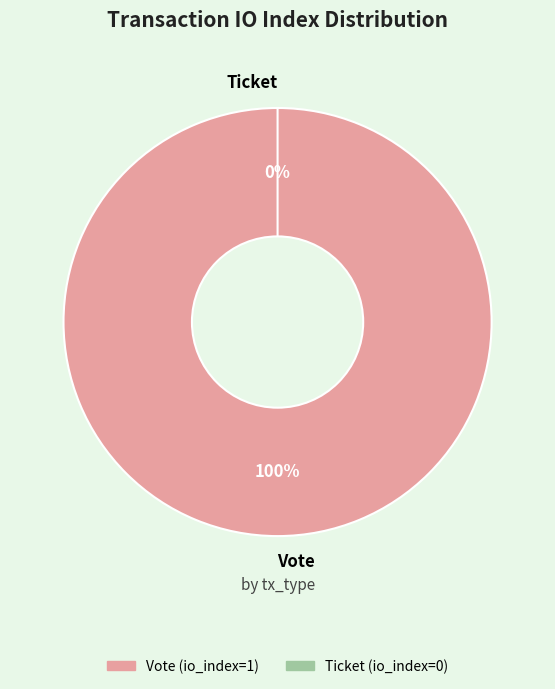

How many slices are in this pie chart?

2